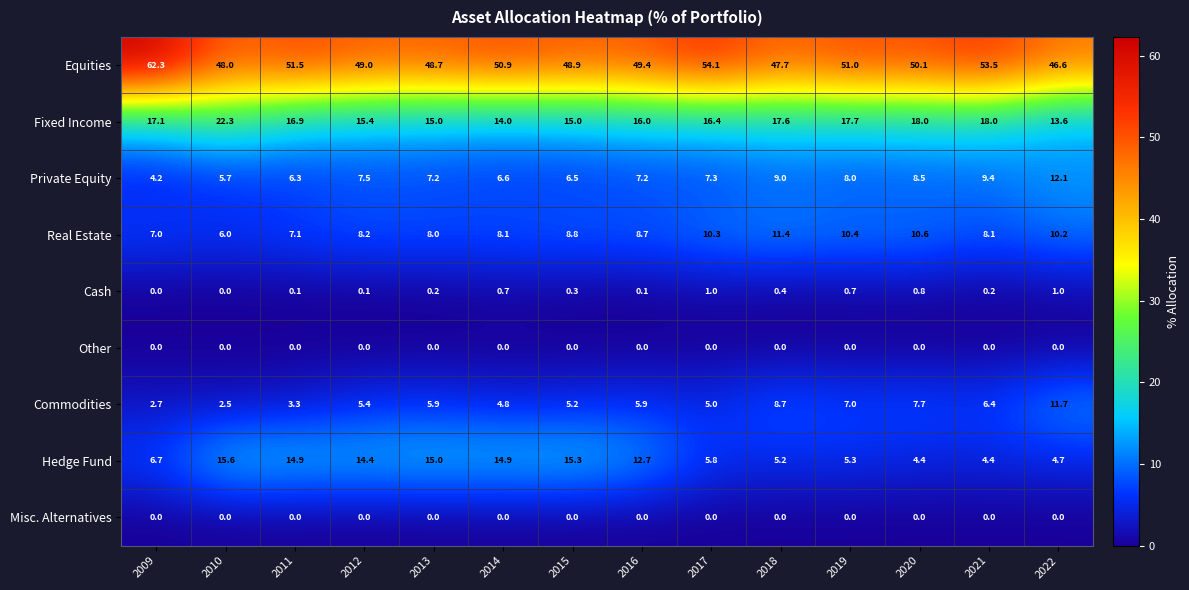

Where does the Equities series first go above 50?

2009